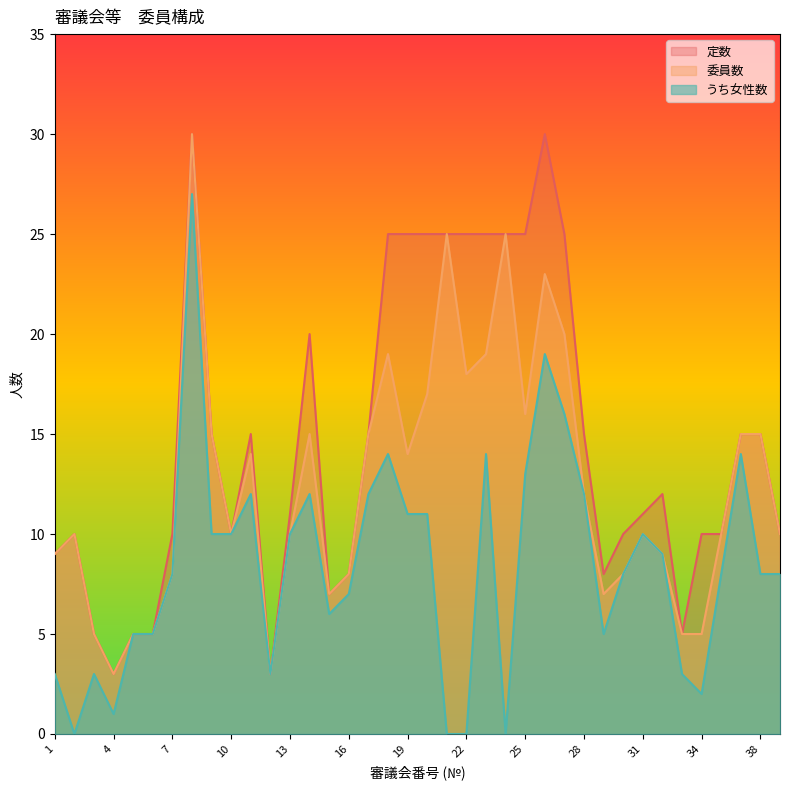

What are all the series names shown in the legend?

定数, 委員数, うち女性数